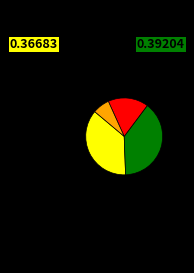

Is there any slice that represents more than half of the pie?

No